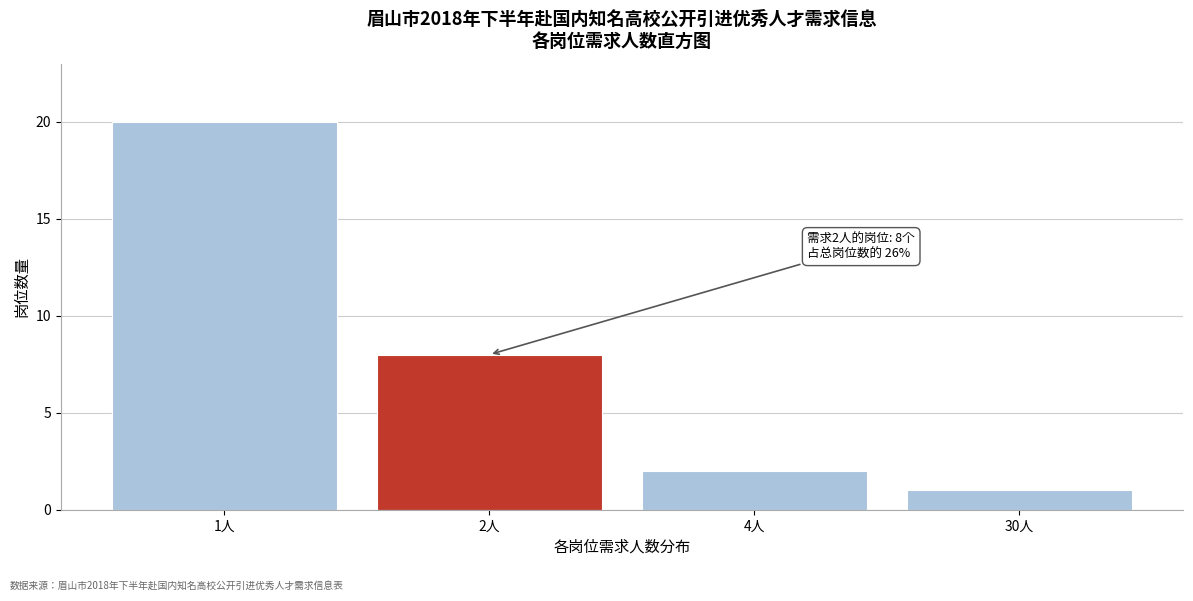

Reading left to right, what are all the values shown in this chart?

20	8	2	1